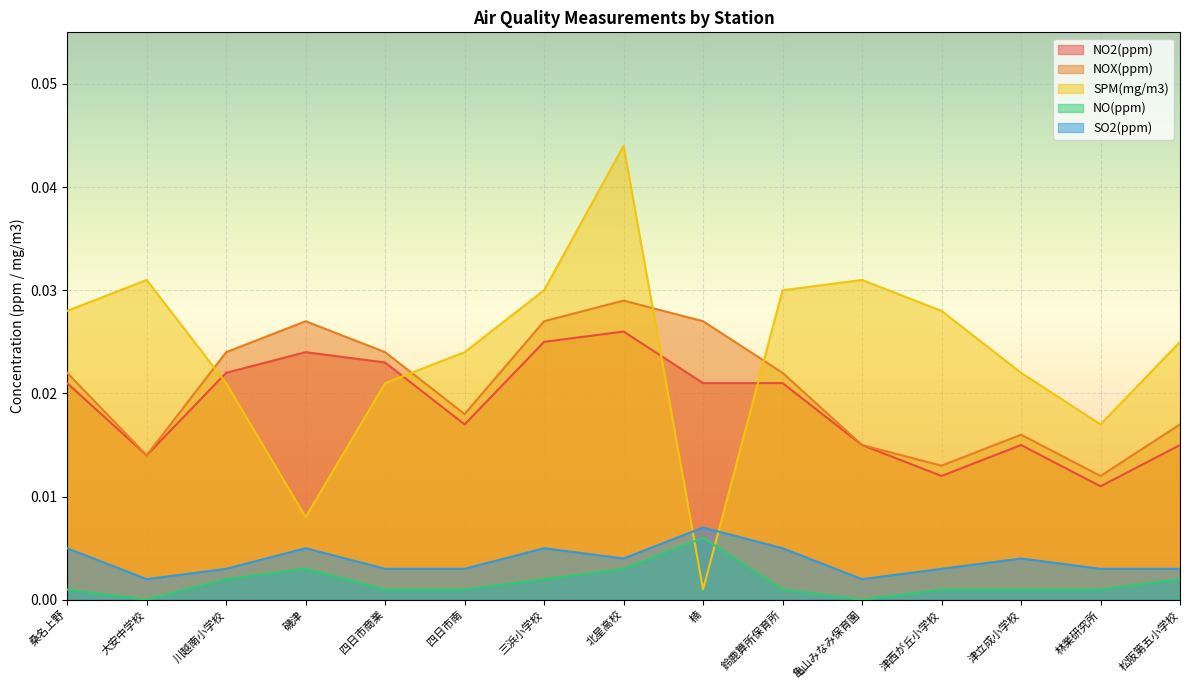

At how many categories does at least one series exceed 0?

15